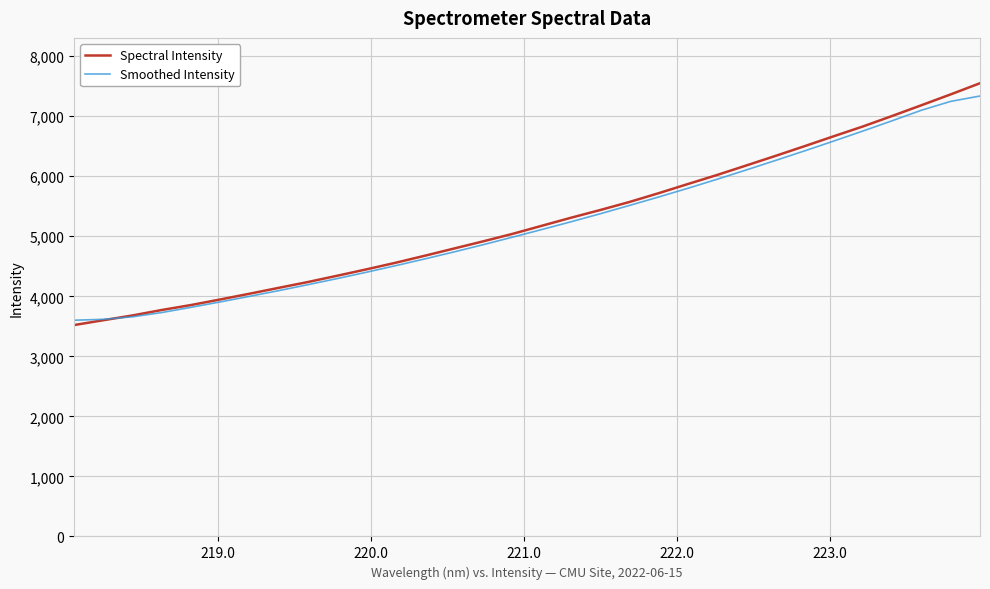

What is the minimum value for Spectral Intensity?

3521.3